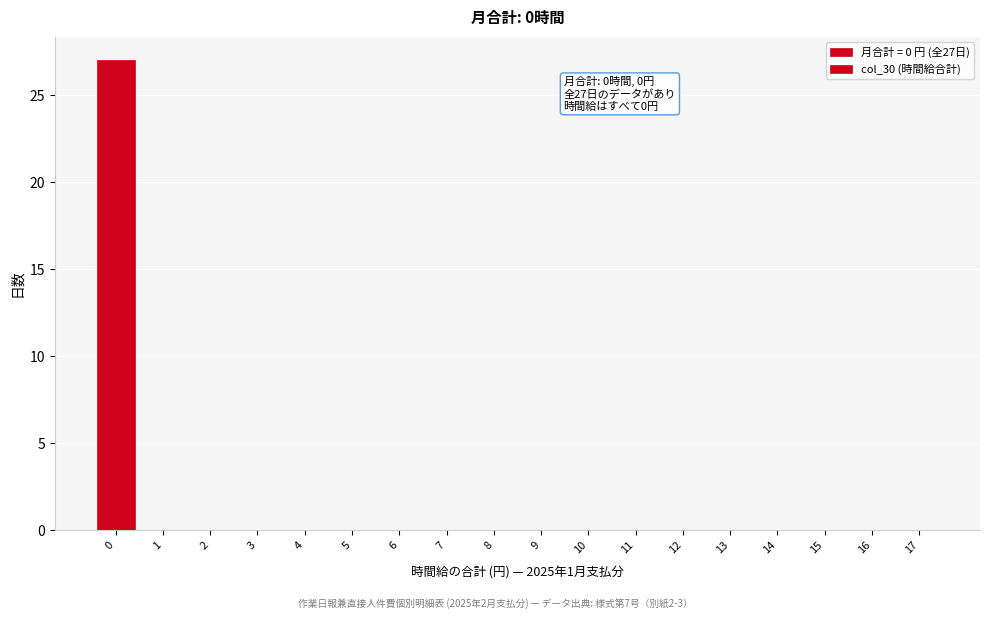

Reading left to right, extract all data points from this chart.

0=27	1=0	2=0	3=0	4=0	5=0	6=0	7=0	8=0	9=0	10=0	11=0	12=0	13=0	14=0	15=0	16=0	17=0